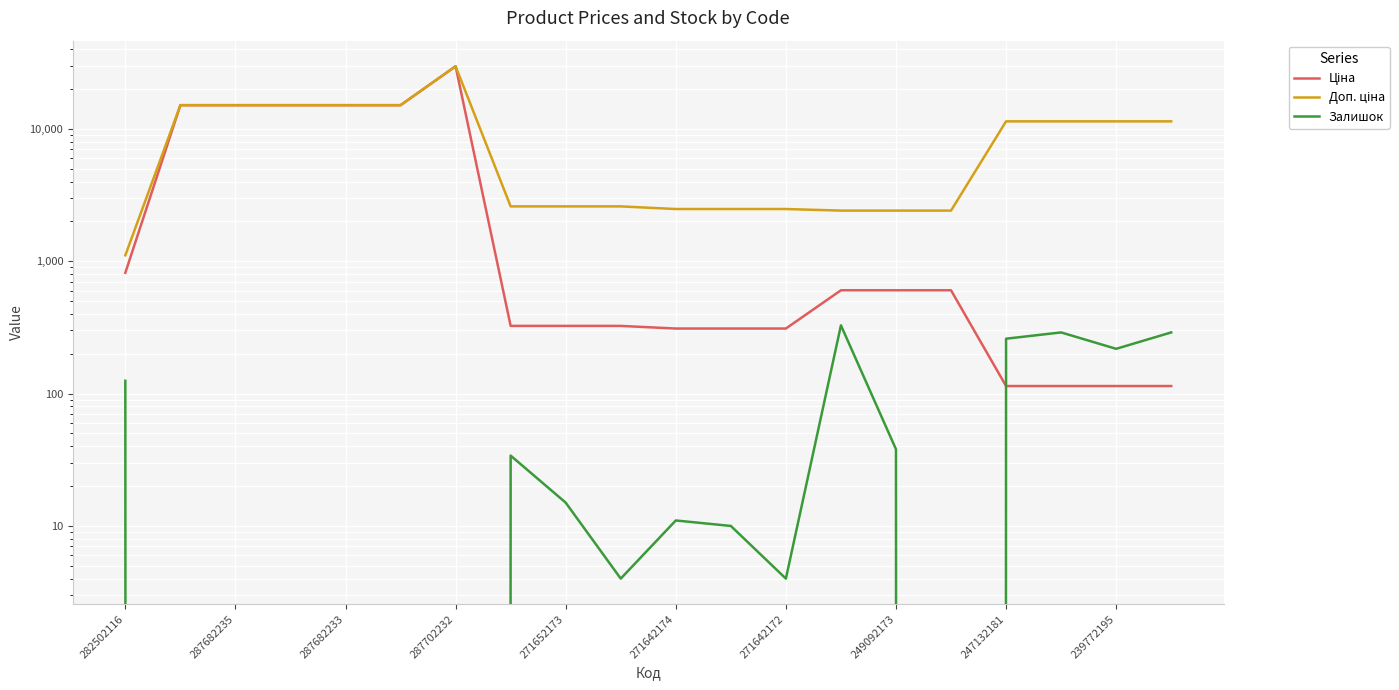

True or false: Залишок has a value of 0.0 at 287682235.

True